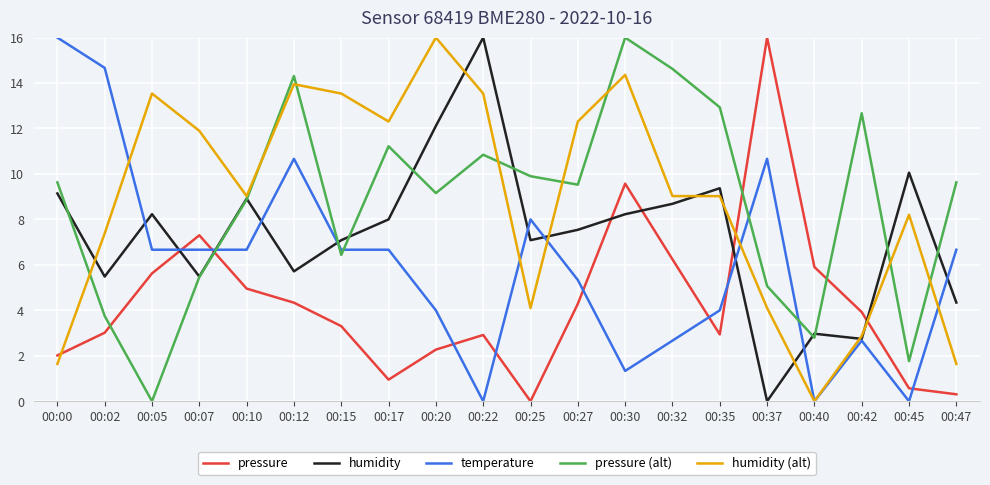

The humidity (alt) series shows 13.9 at 00:12. True or false?

True